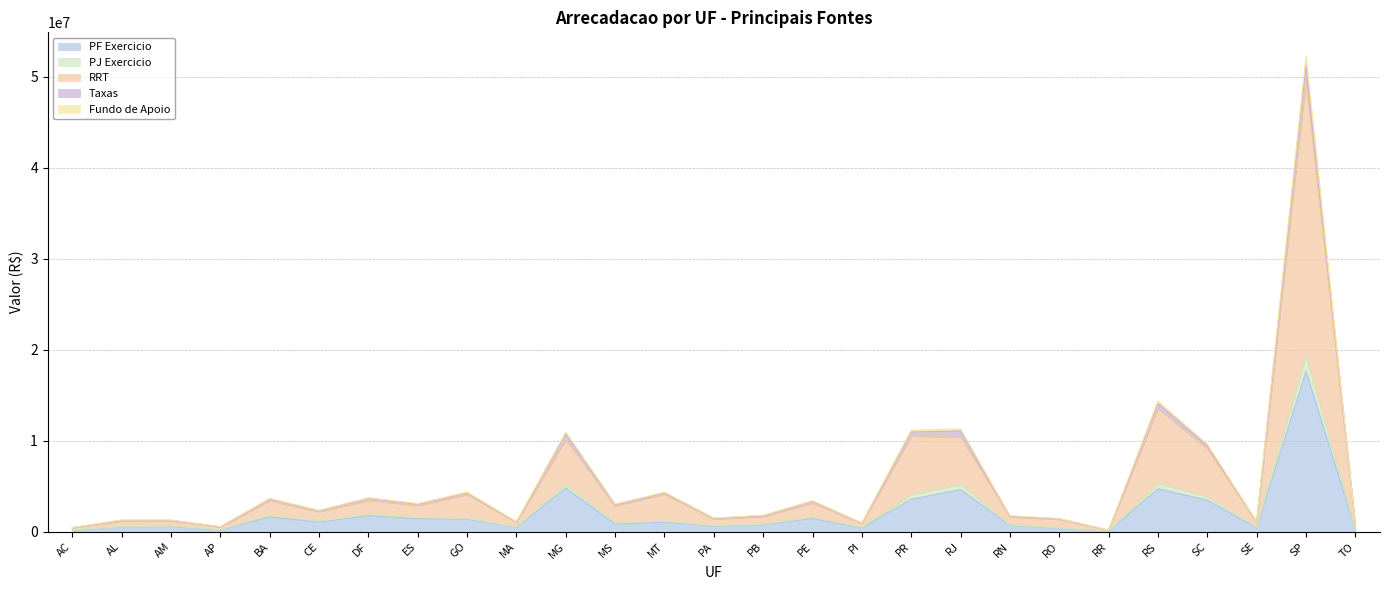

What is the maximum value for PF Exercicio?

17642934.1